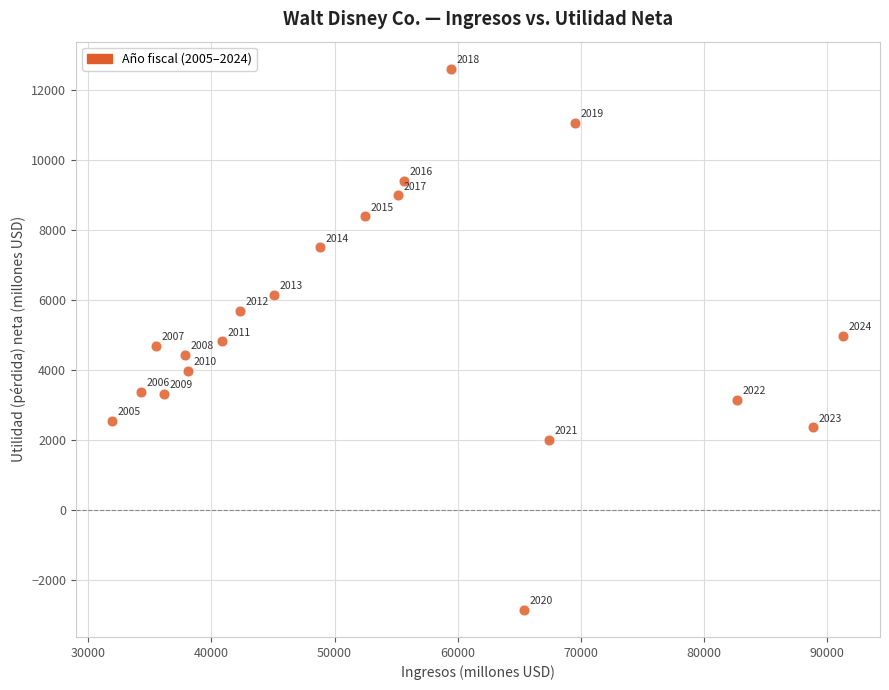

What Y value in the scatter plot is closest to 4867?

4807